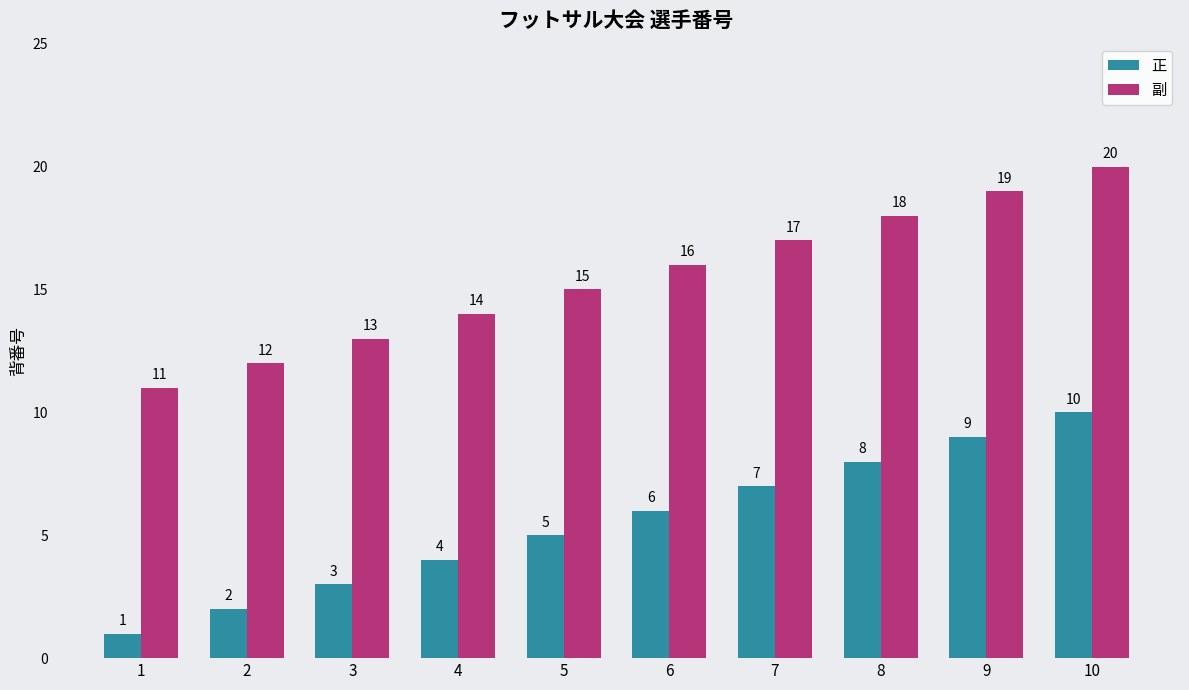

At which label does 副 reach its peak?

10